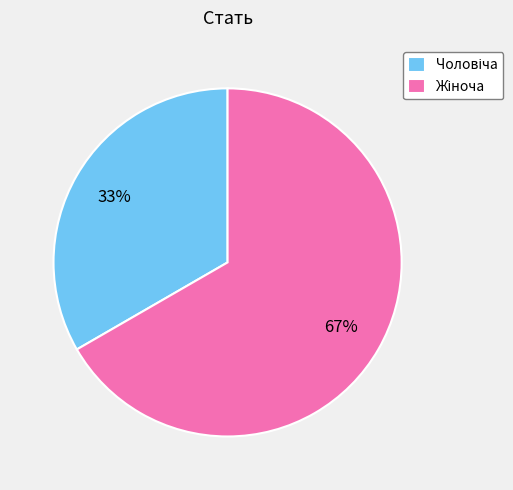

To the nearest percent, what is the average slice percentage?

50%